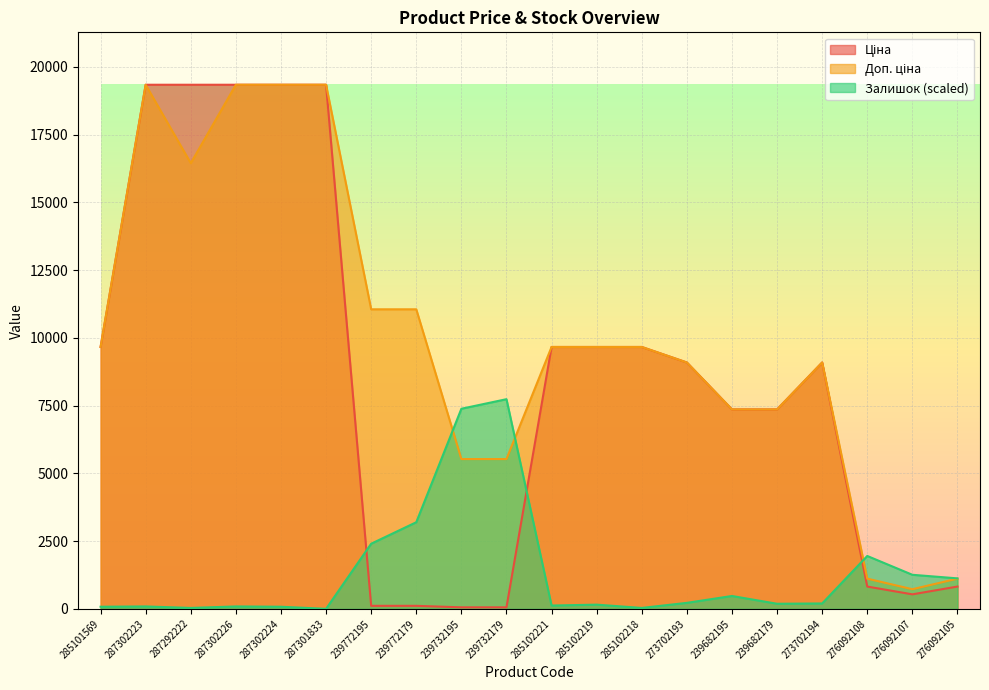

What is the total value across all series at 287302223?

38774.3